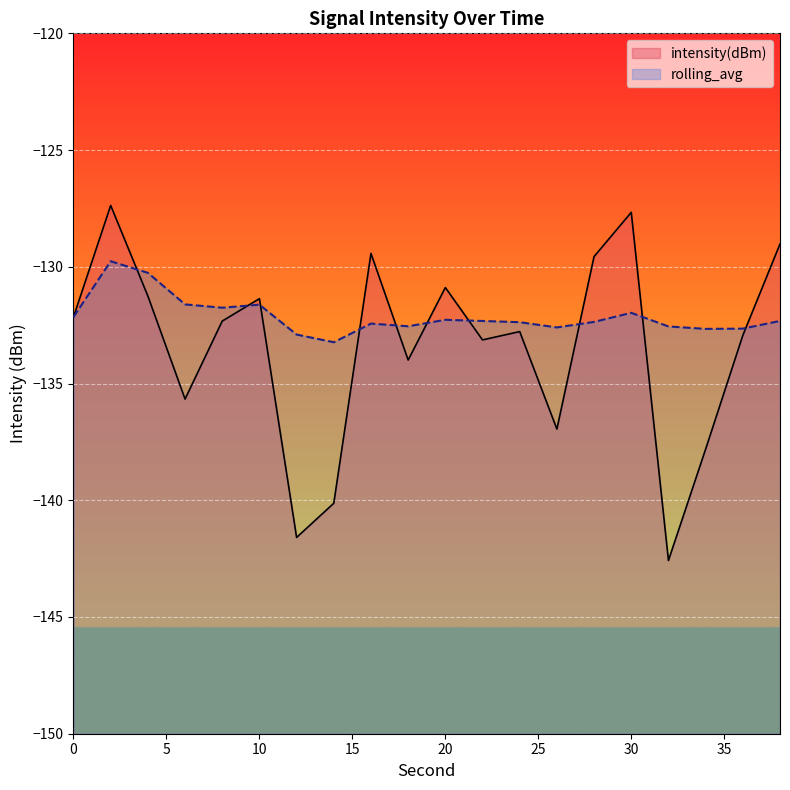

At which category does rolling_avg reach its first local valley?

8